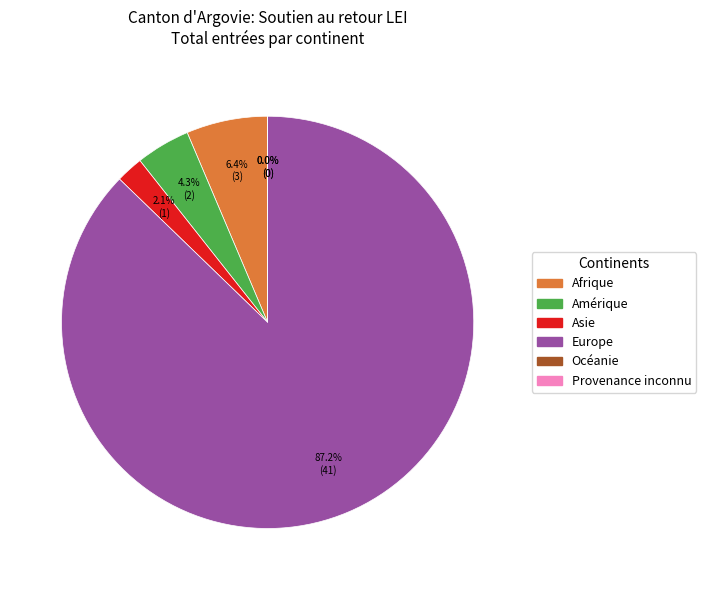

What is the largest slice in the pie chart?

Europe